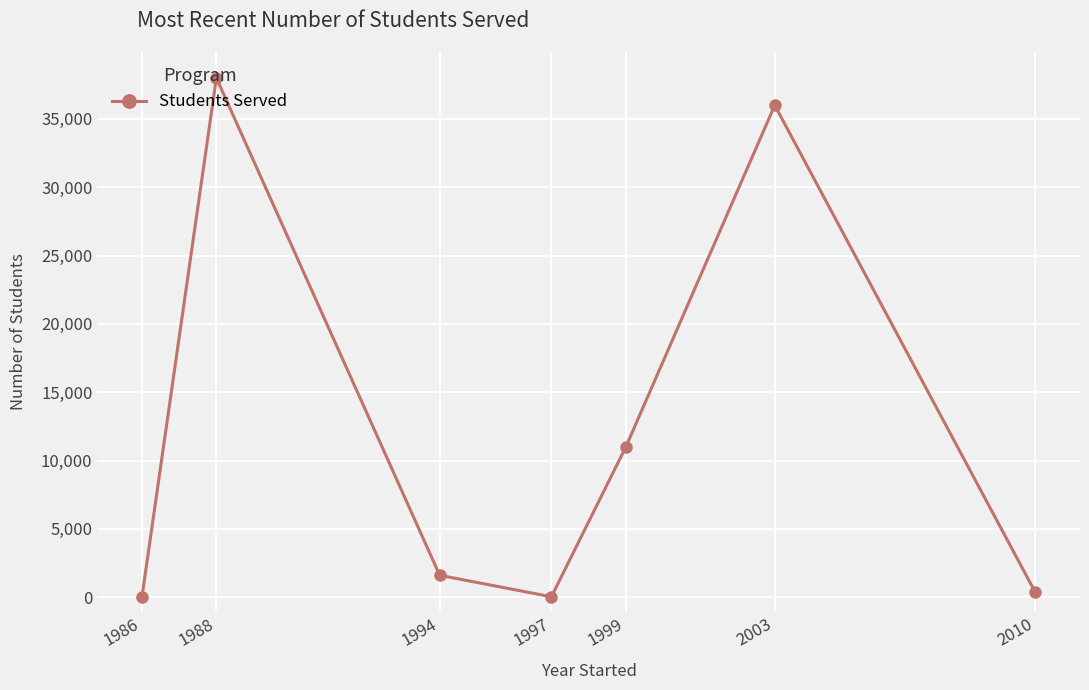

True or false: the data shows 23235 at 1986.

False